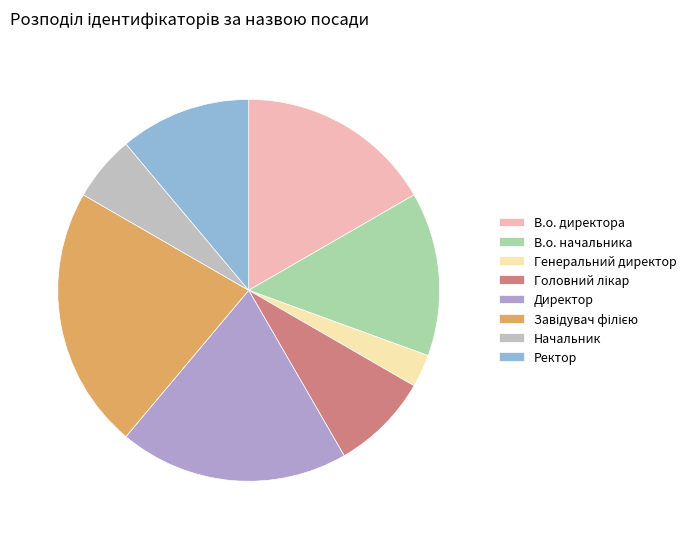

How many segments does this pie chart have?

8